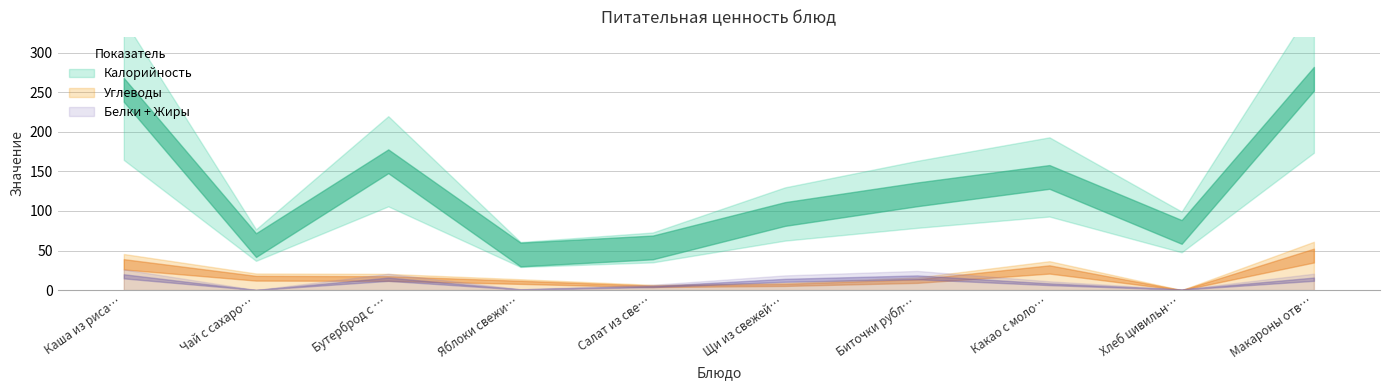

At which category is the sum across all series the highest?

Макароны отварные